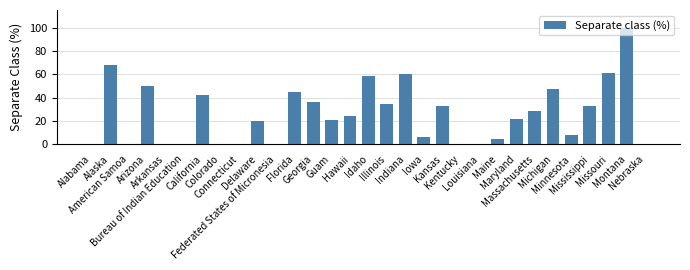

Between Illinois and Iowa, which is larger?

Illinois